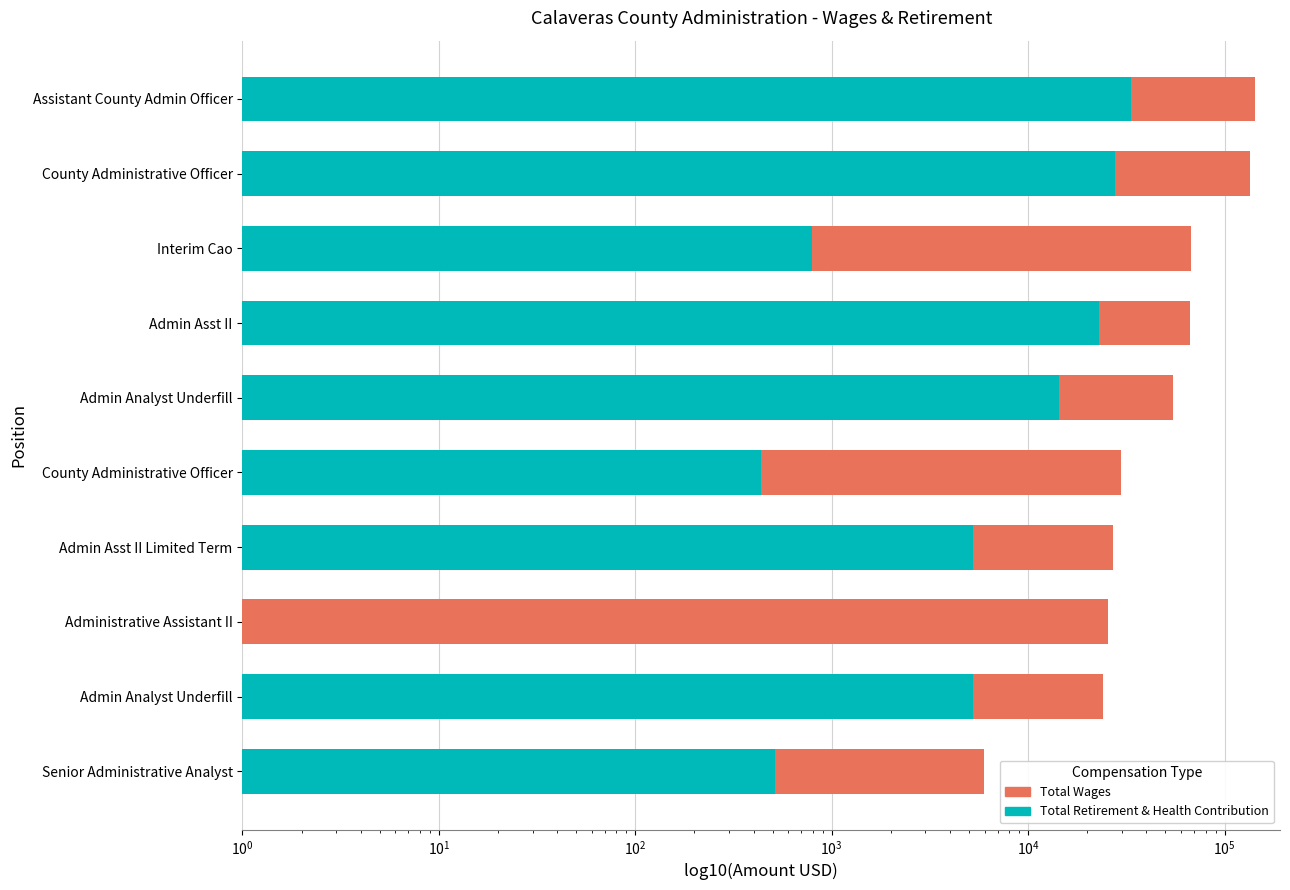

Count the number of data series in this chart.

2